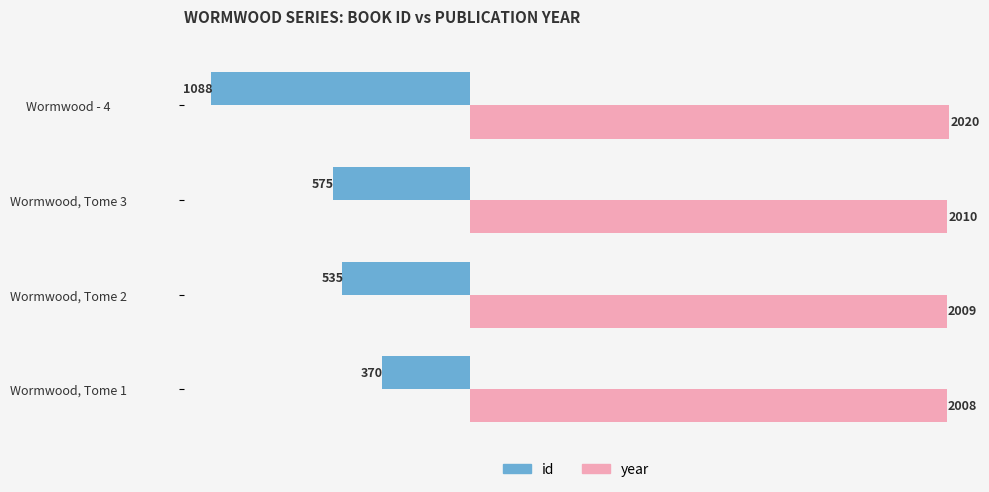

Read the year value at Wormwood, Tome 3.

2010